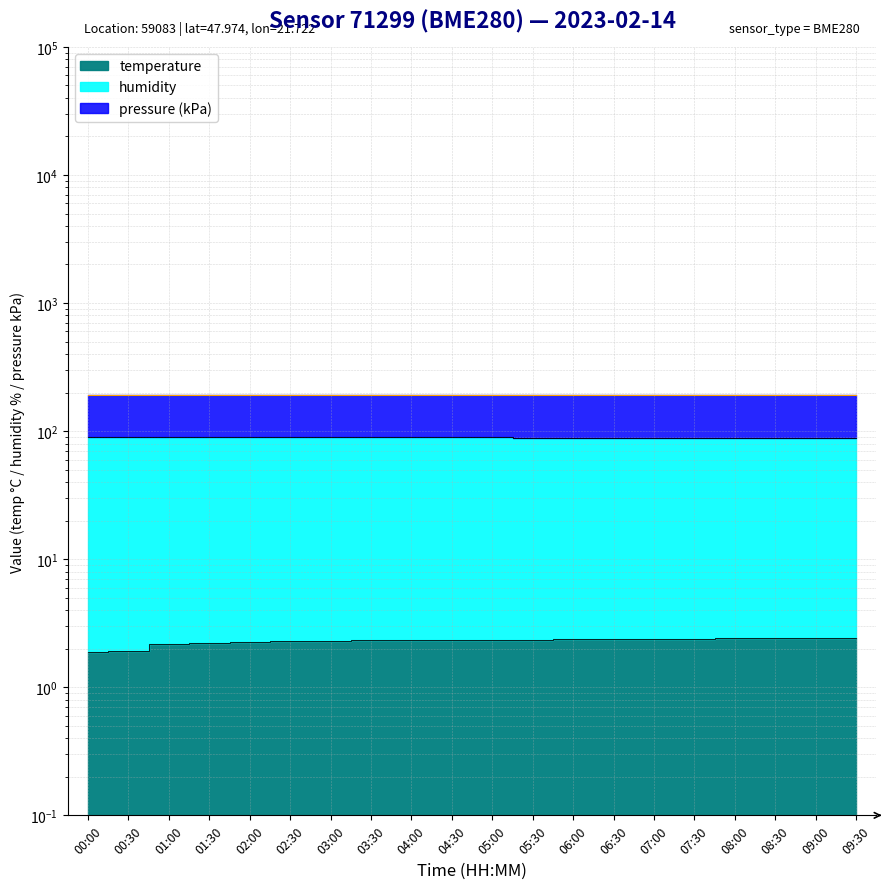

Count the number of categories in the chart.

20